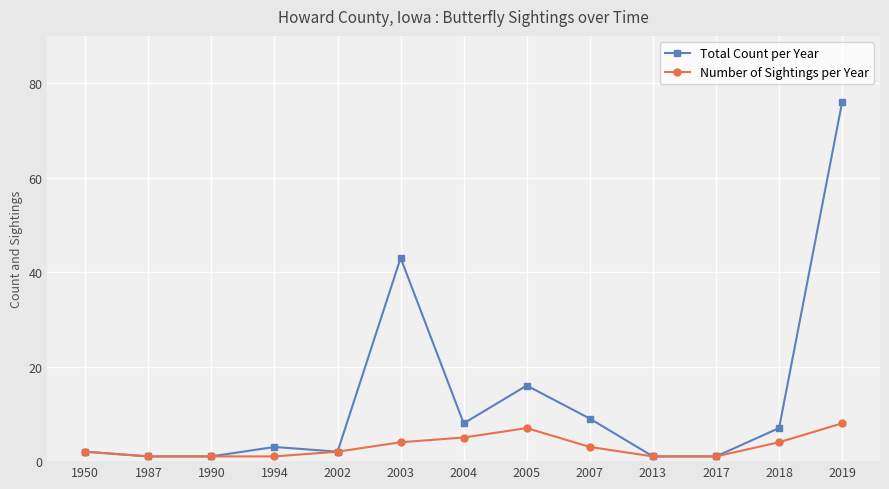

At which label is Total Count per Year closest to 38?

2003